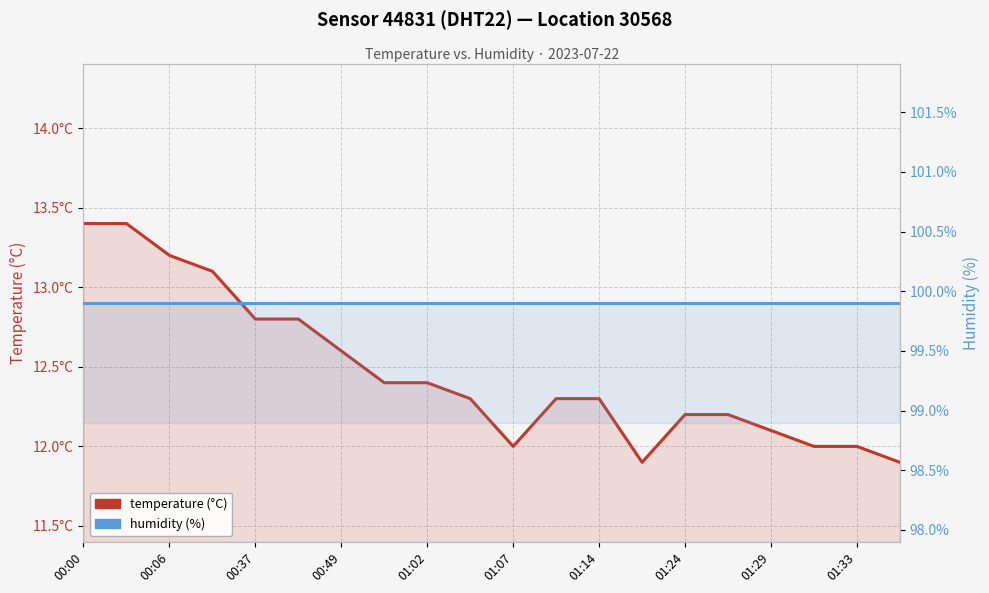

Where is the first local minimum for temperature (°C)?

01:07